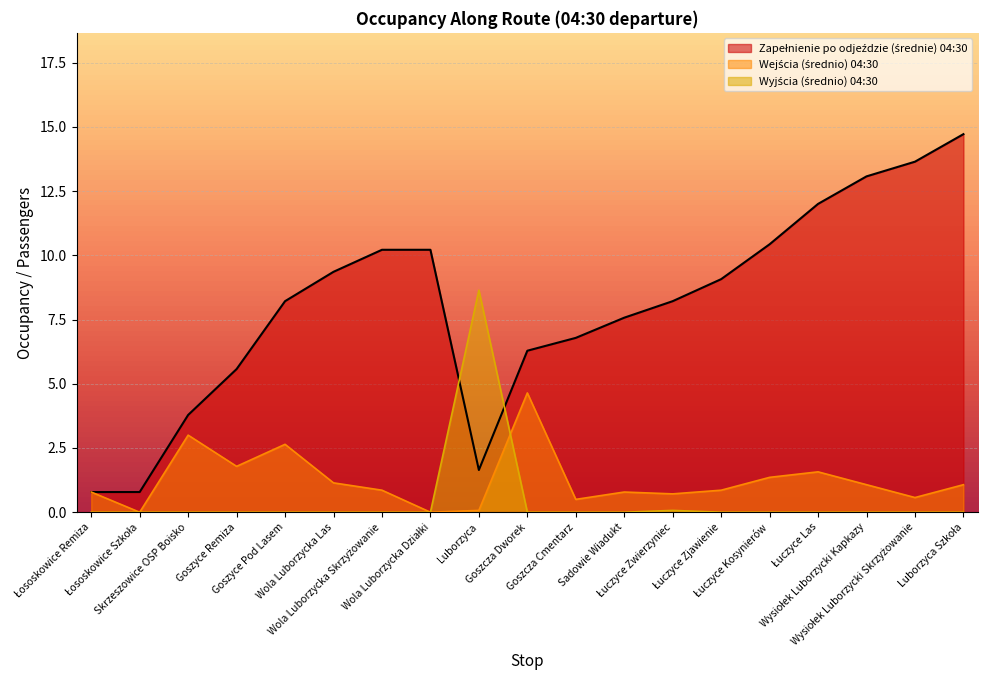

What is the sum of the Zapełnienie po odjeździe (średnie) 04:30 values at Wysiołek Luborzycki Kapkazy and Wola Luborzycka Las?

22.4